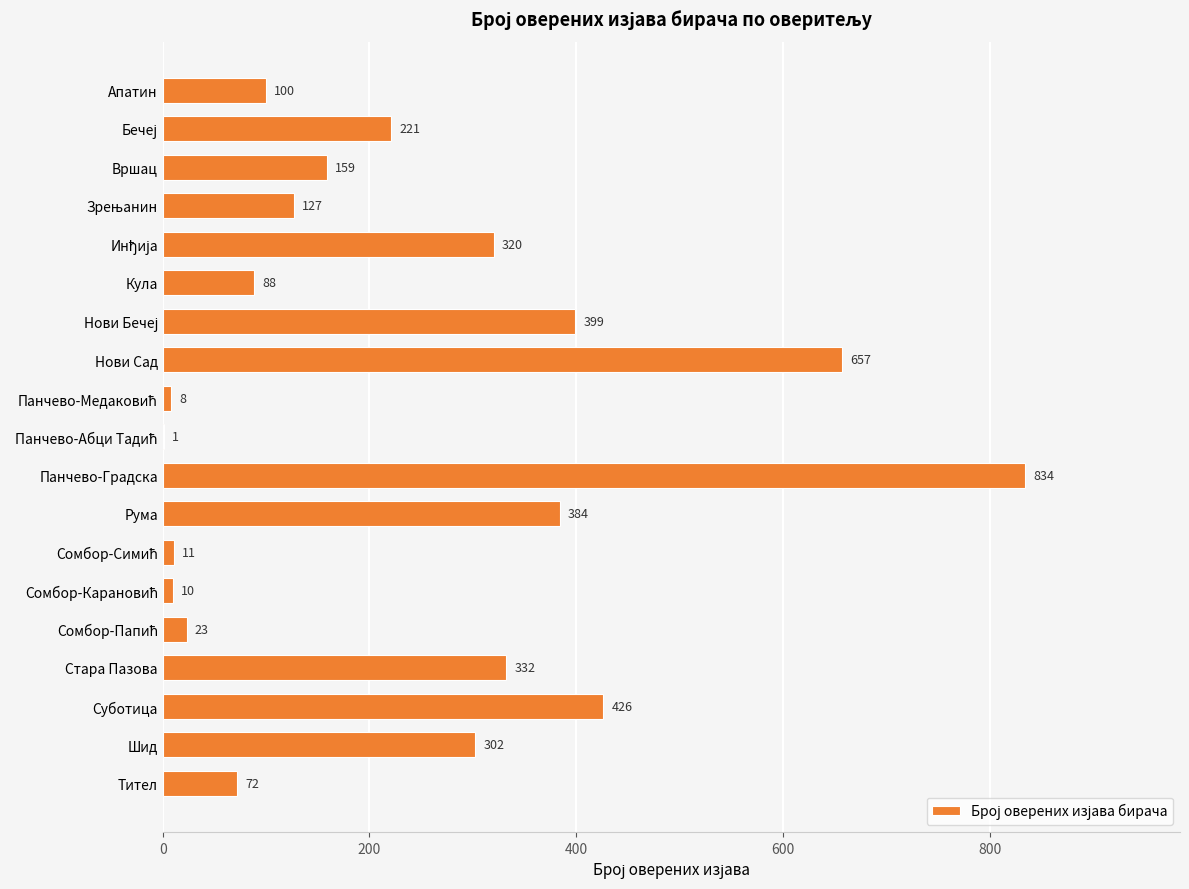

The value at Шид is 532. True or false?

False